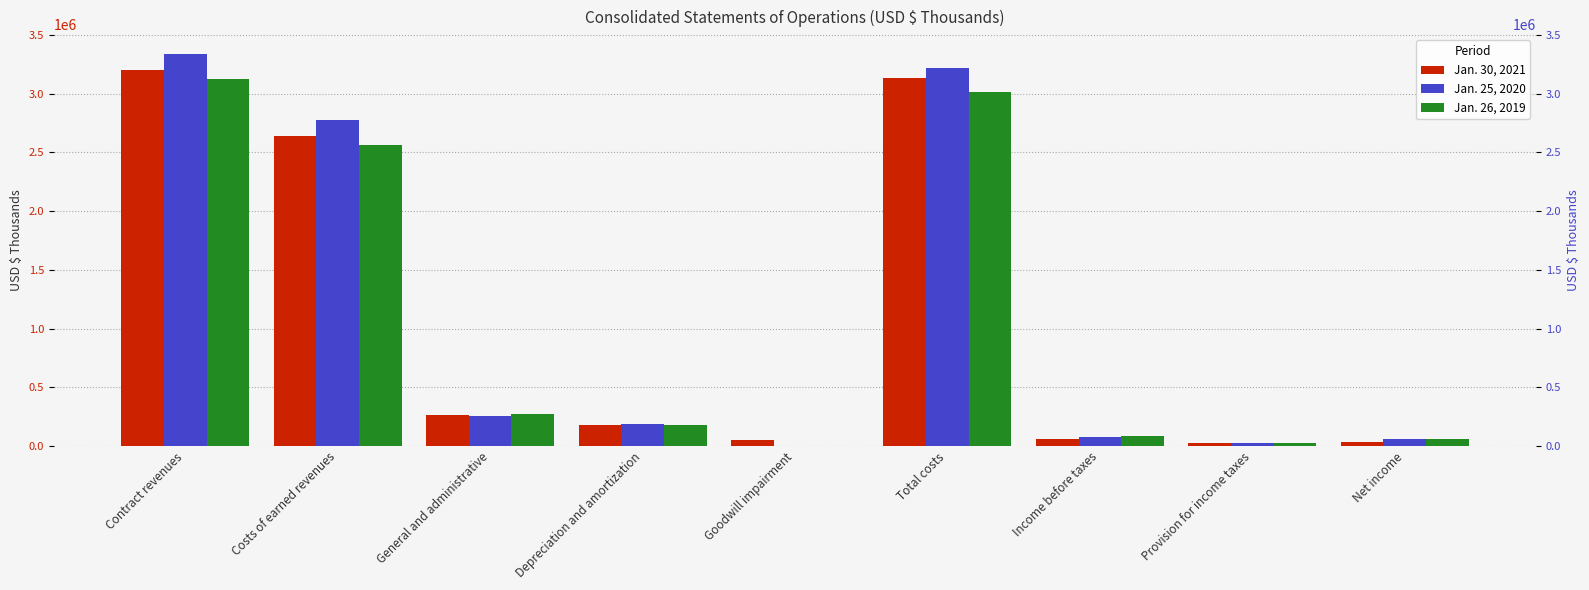

Does the chart contain stacked bars?

No